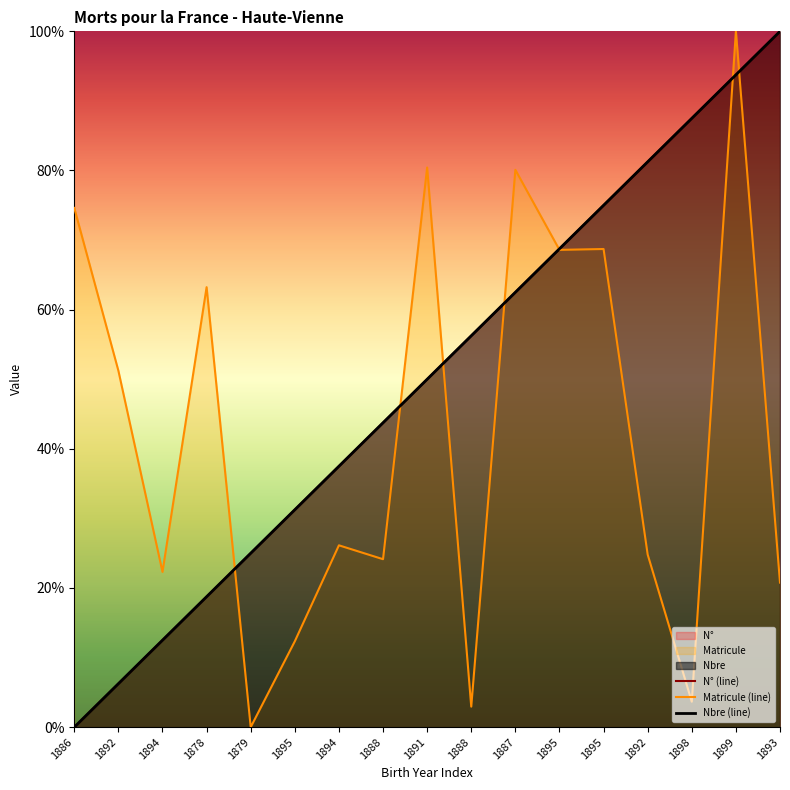

How many data points does each series have?

17